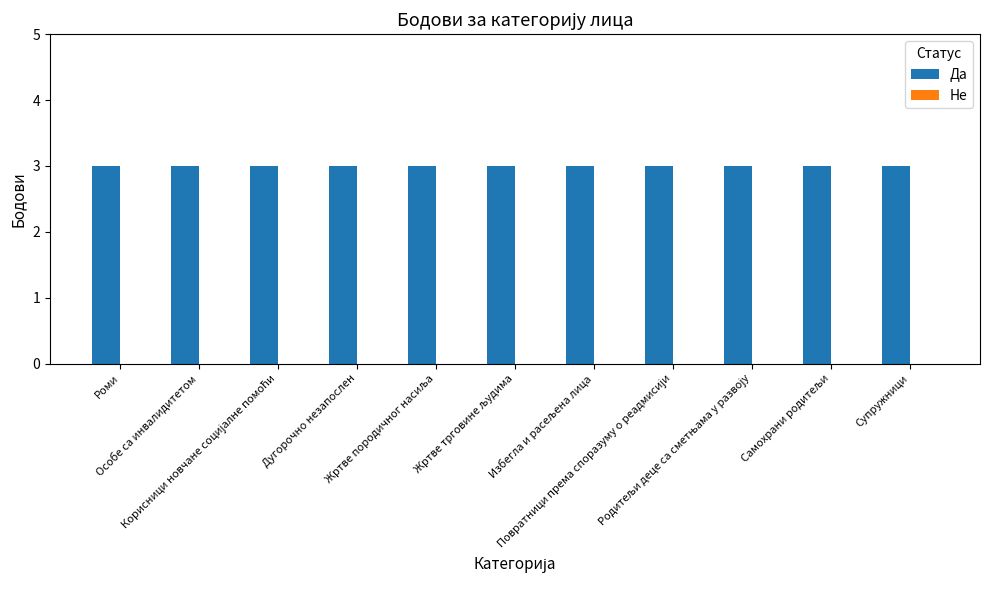

How many groups of bars are there?

11